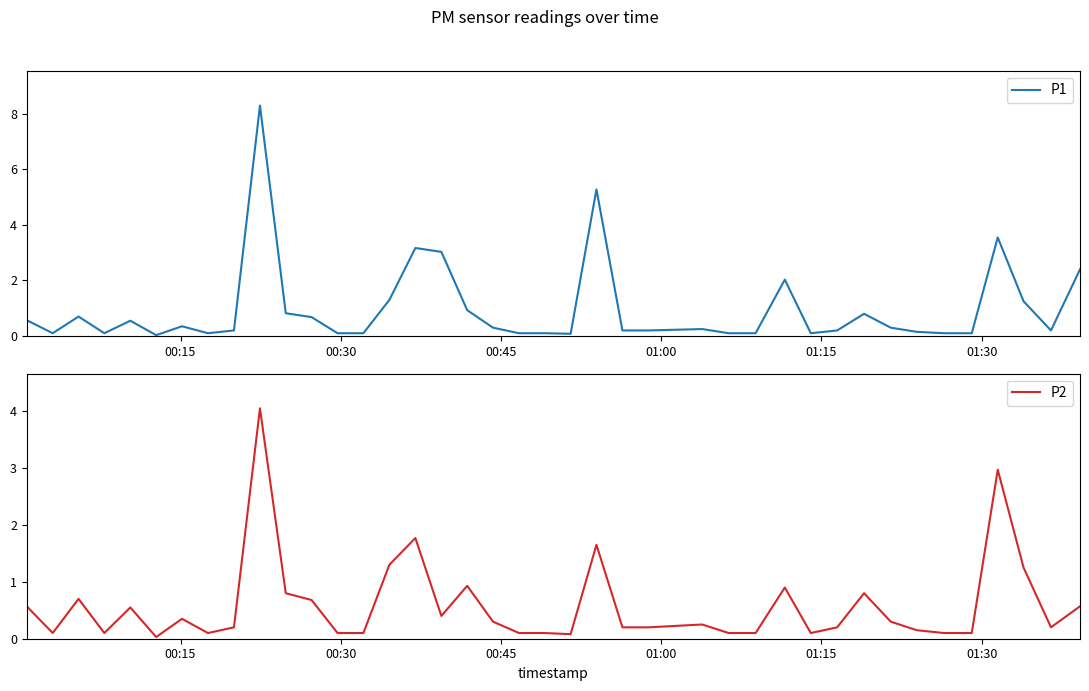

What is the sum of all P2 values?

23.6